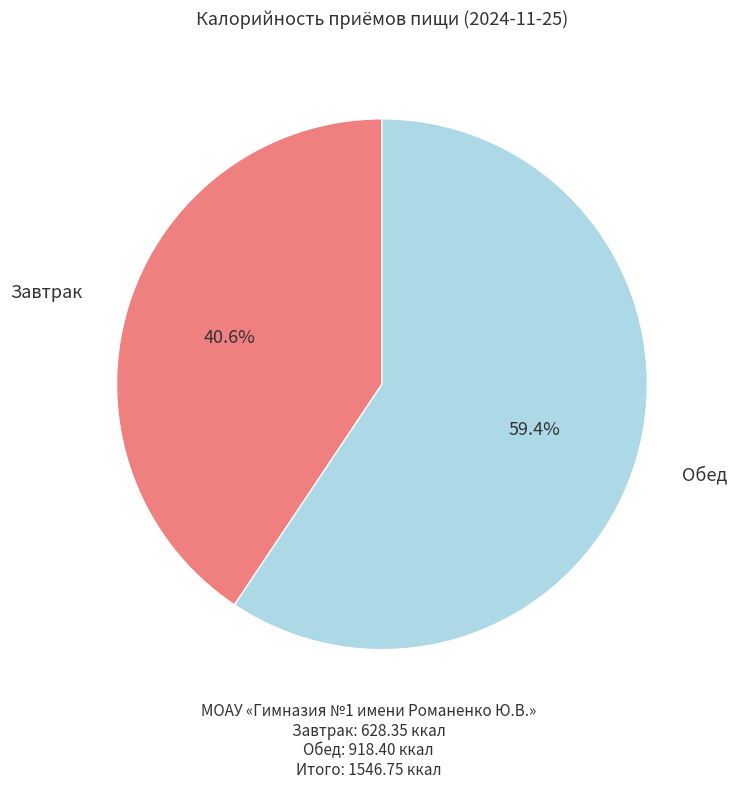

Is there a majority slice in this chart?

Yes